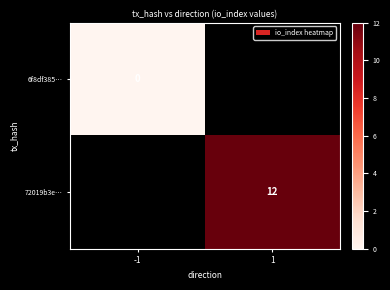

True or false: 72019b3e… has a value of 12 at 1.

True